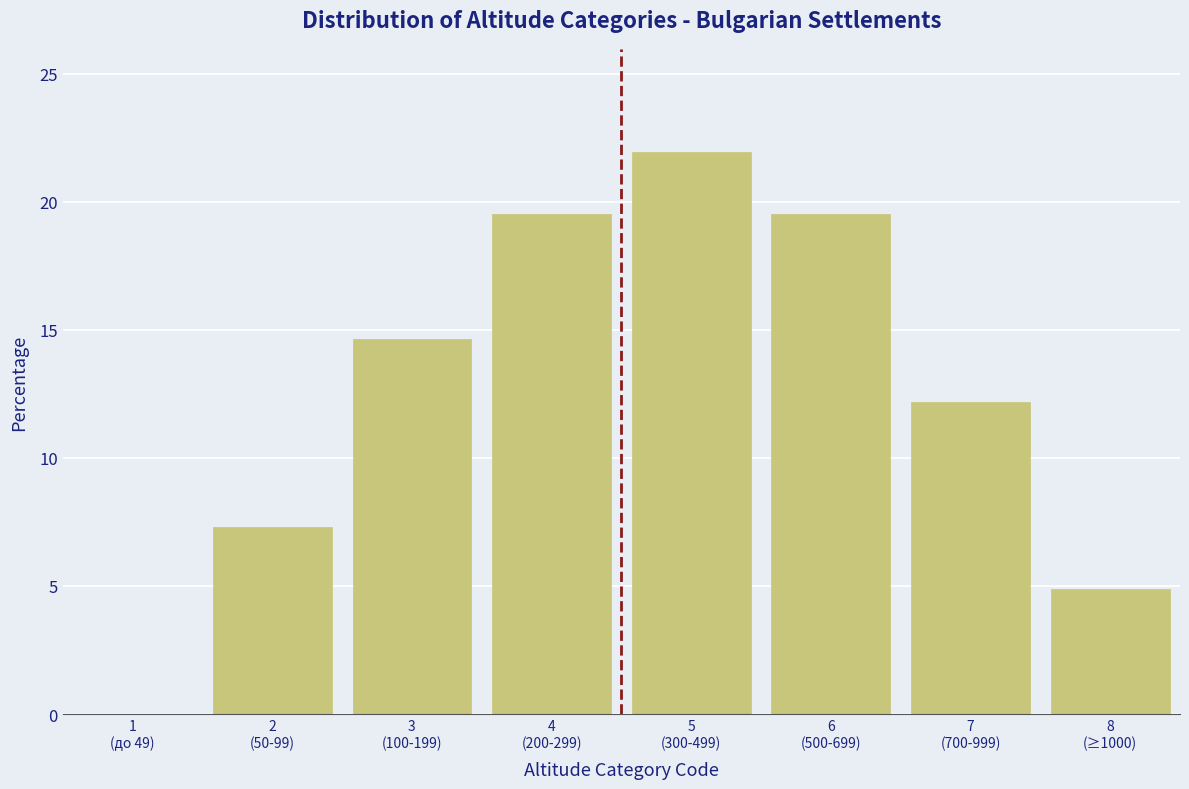

What is the greatest value displayed?

22.0